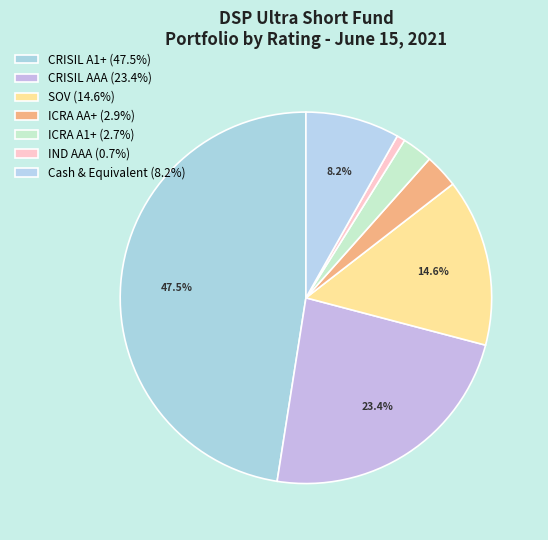

How many slices are in this pie chart?

7